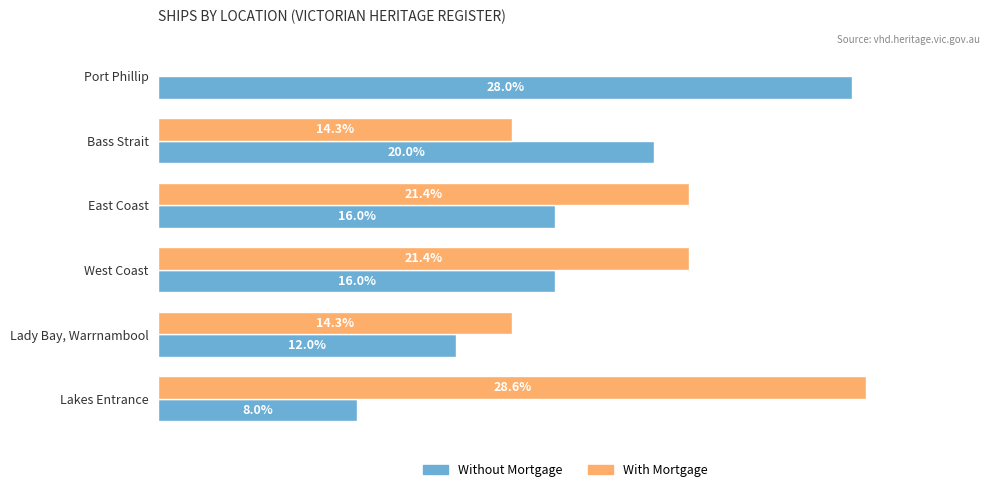

Which category has the highest value in the Without Mortgage series?

Port Phillip